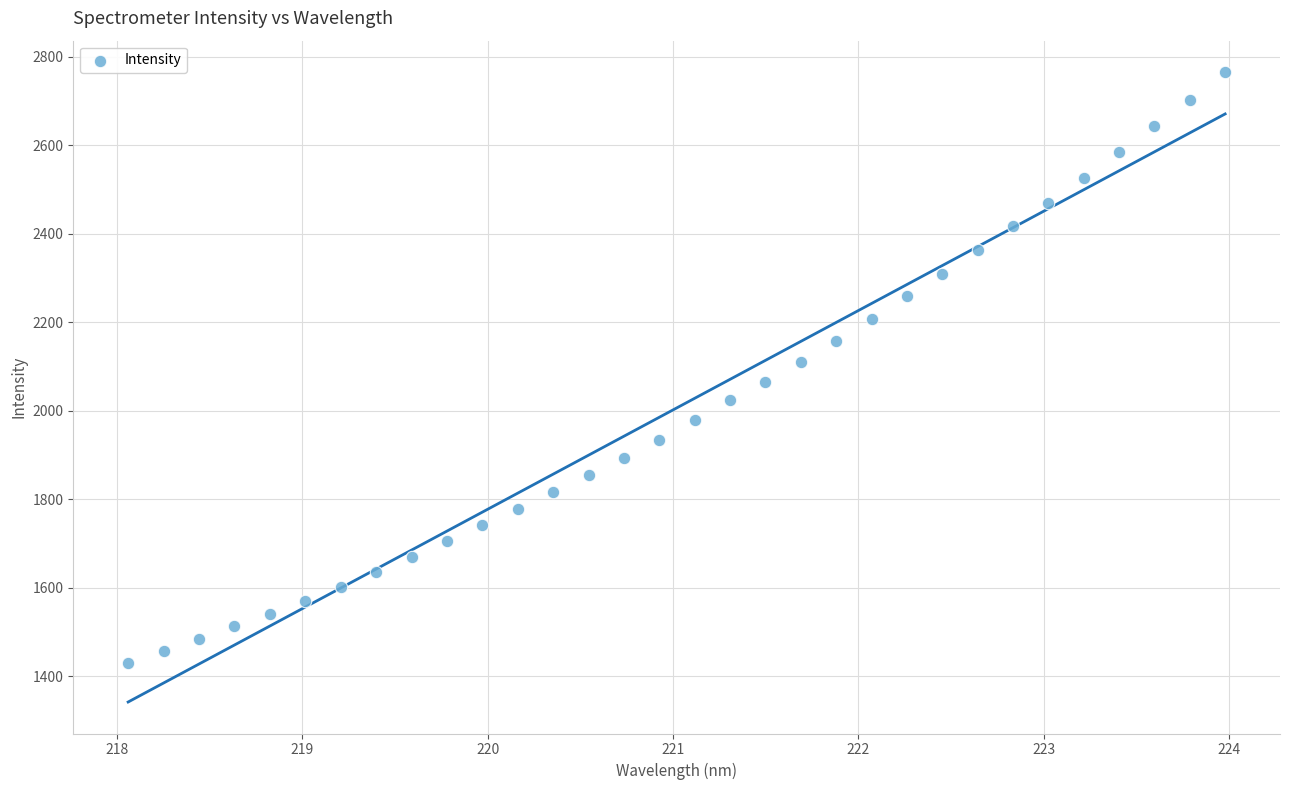

What is the range of Y values (max minus min)?

1334.6